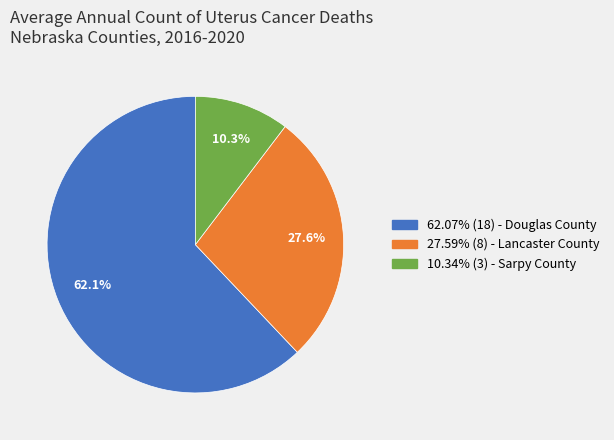

Is there a majority slice in this chart?

Yes